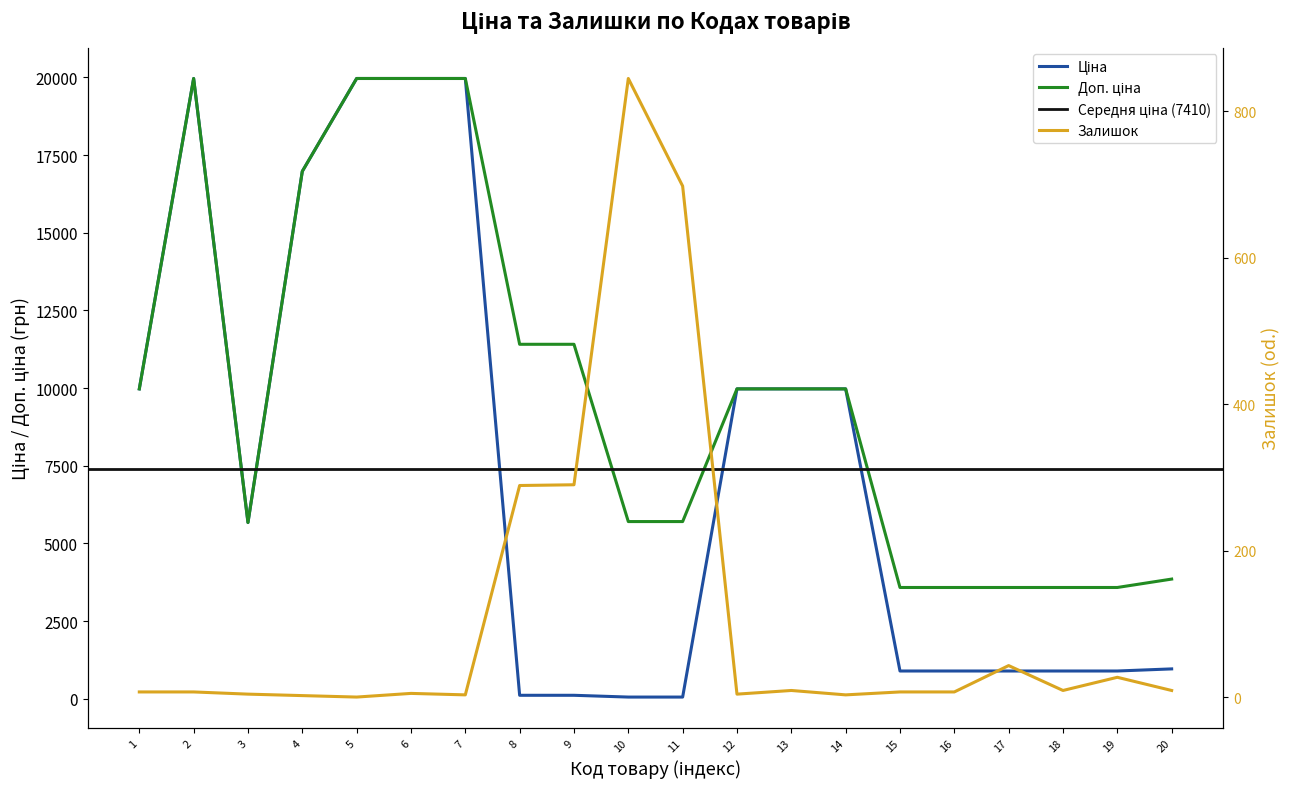

True or false: Ціна and Доп. ціна intersect in this chart.

False